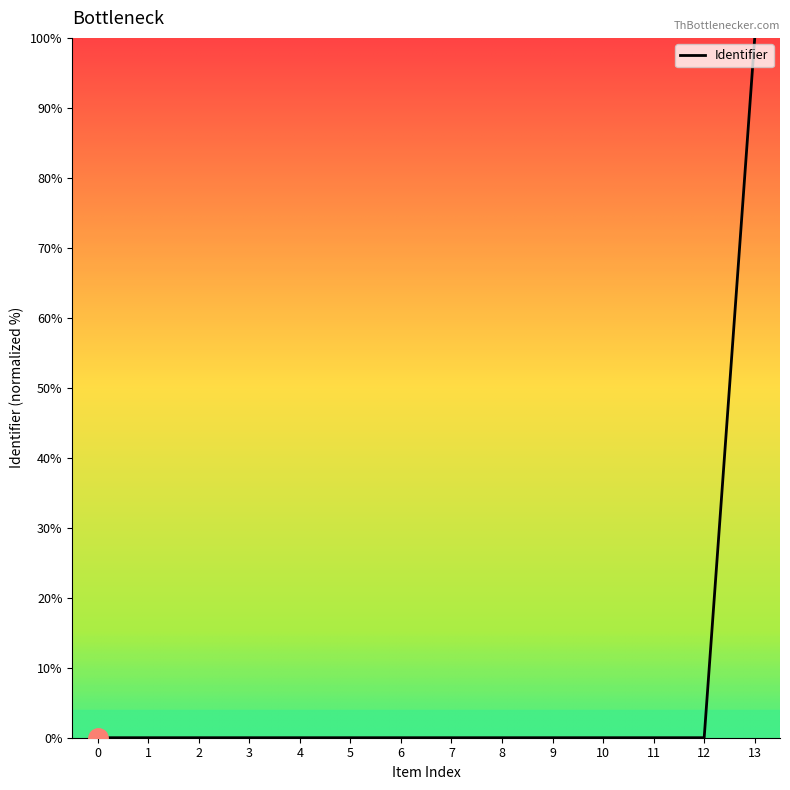

The chart shows a value of 53.2 at 13. True or false?

False